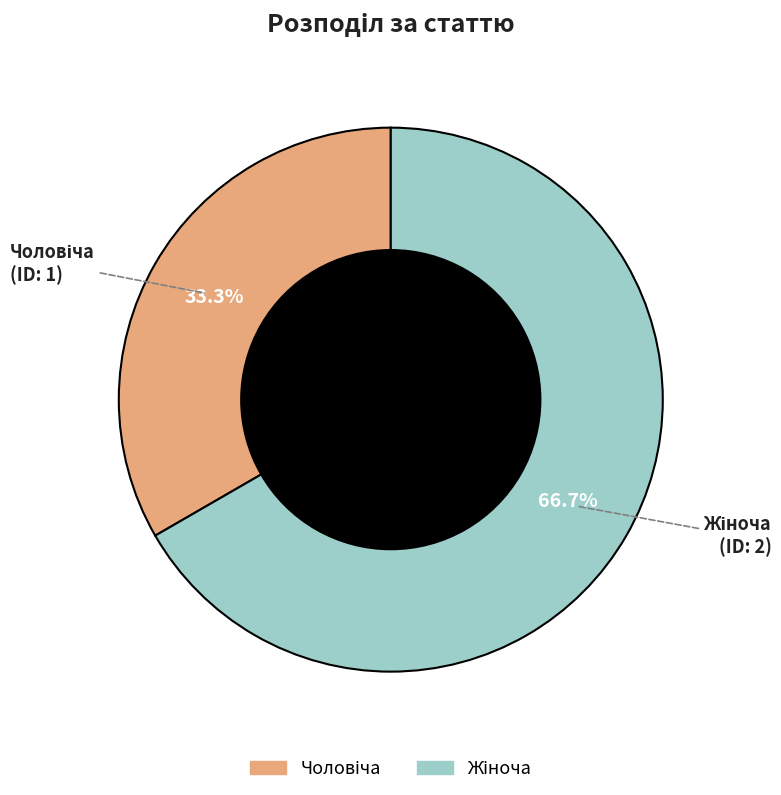

Is there any slice that represents more than half of the pie?

Yes